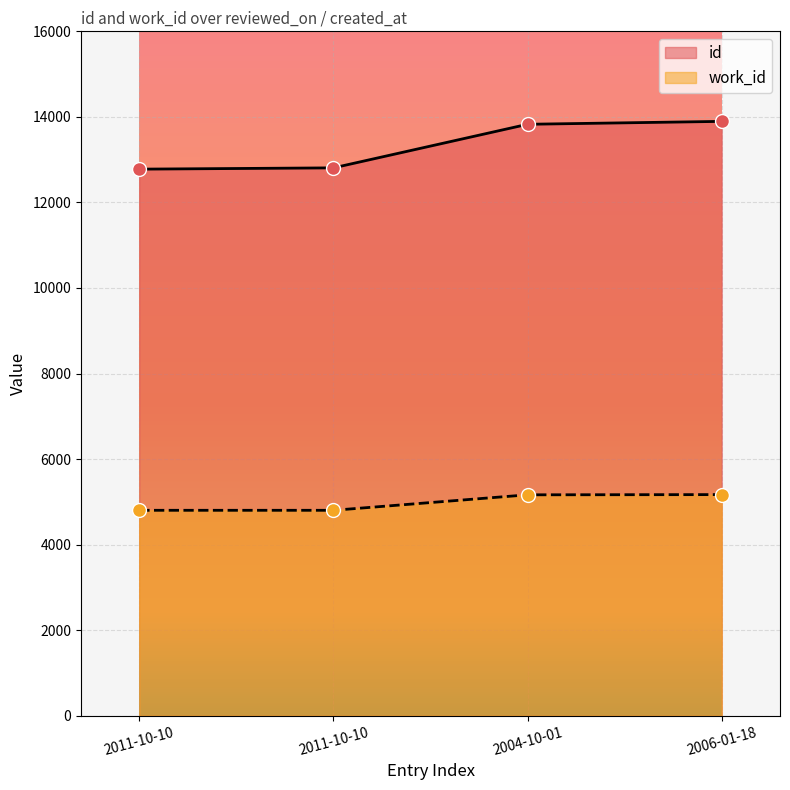

Which series contains the highest Y value?

id